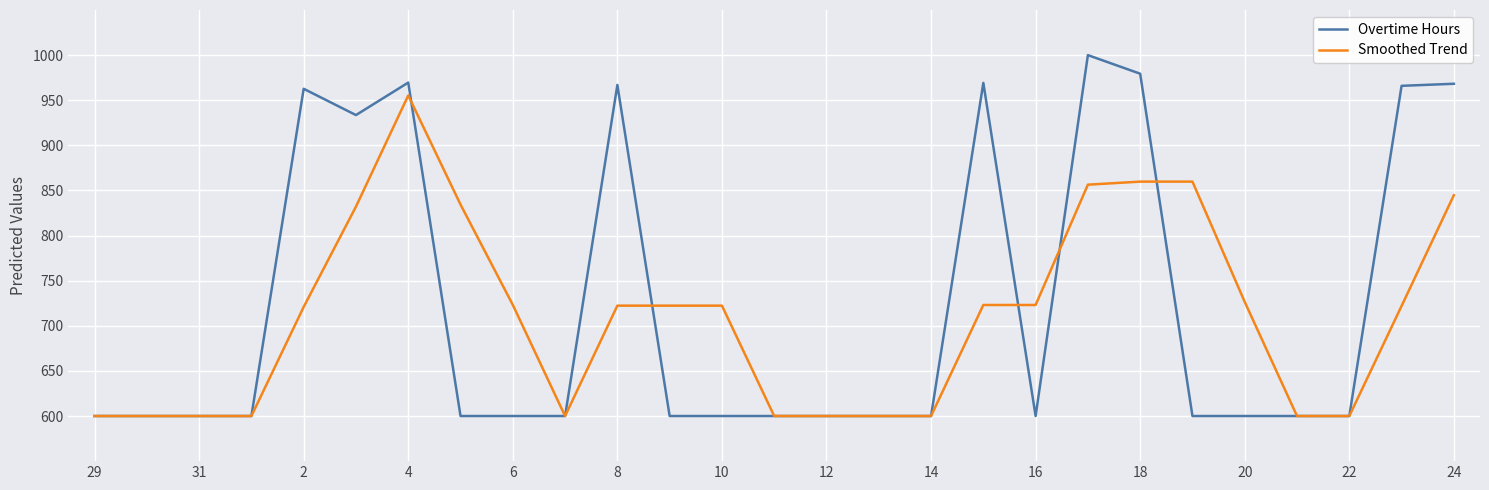

What is the maximum value shown in the chart?

1000.0